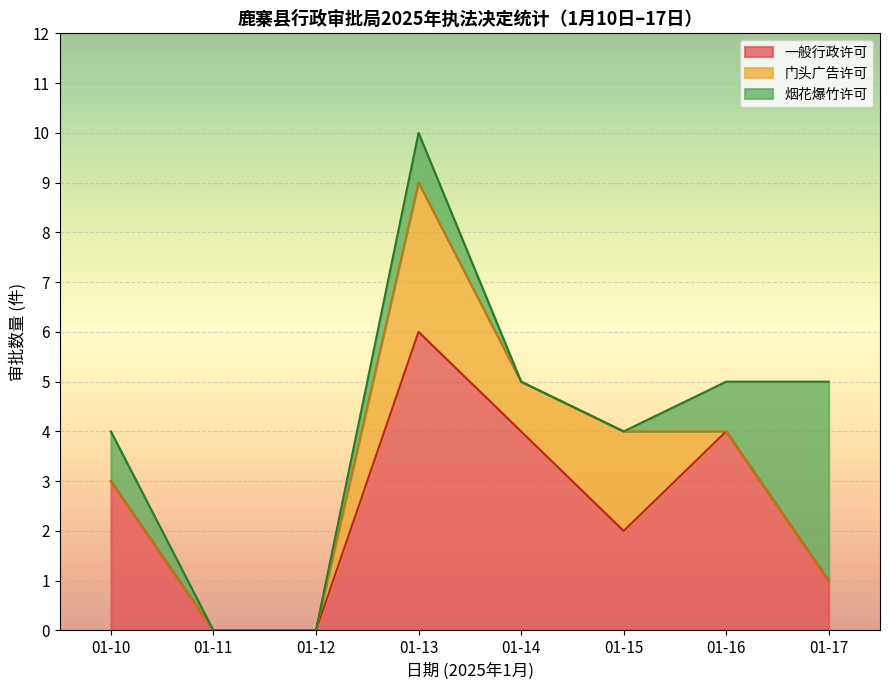

True or false: 户外广告许可 has more than 1 points higher than both neighbors.

False